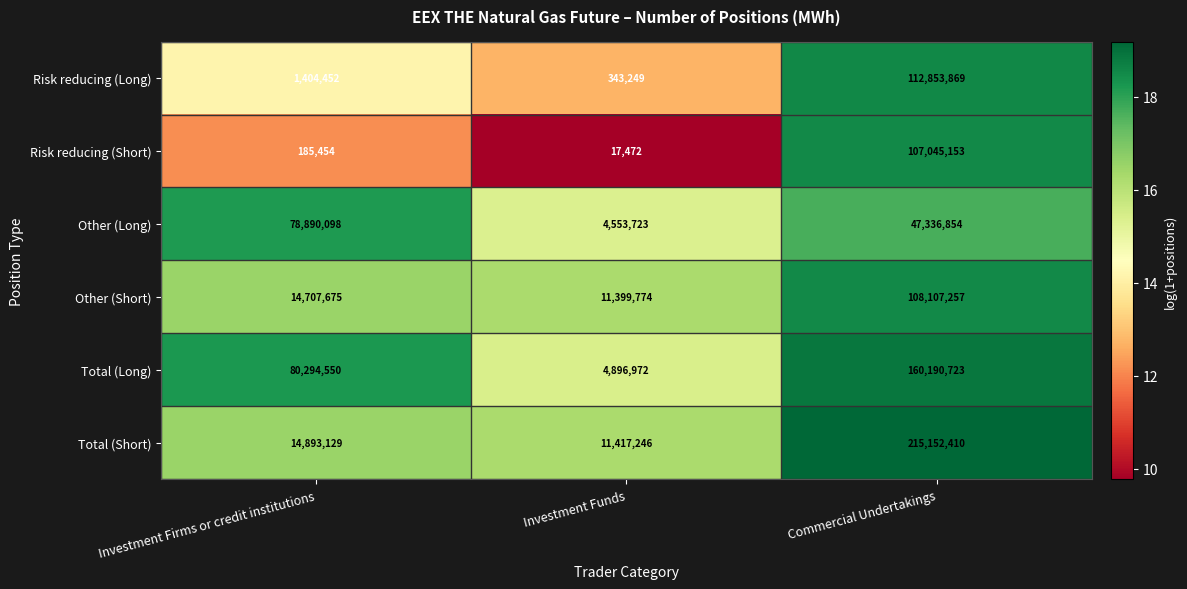

At which label does Other (Long) reach its peak?

Investment Firms or credit institutions